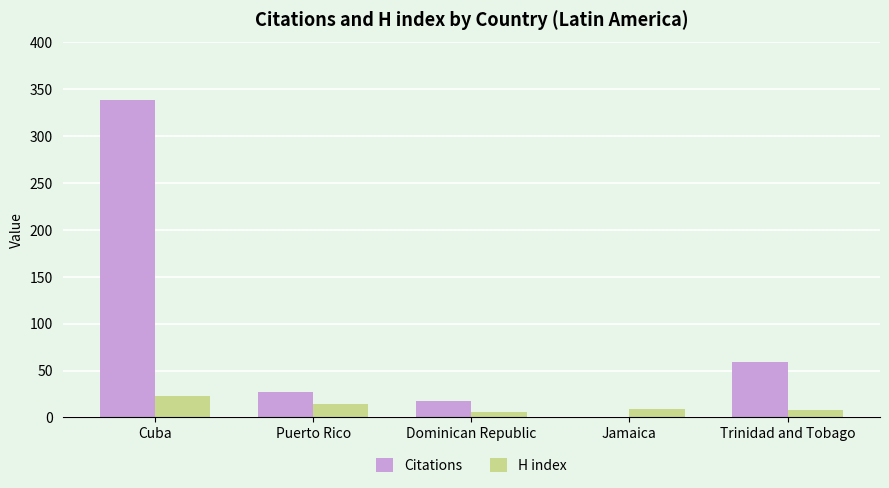

What is the average value of the H index series?

12